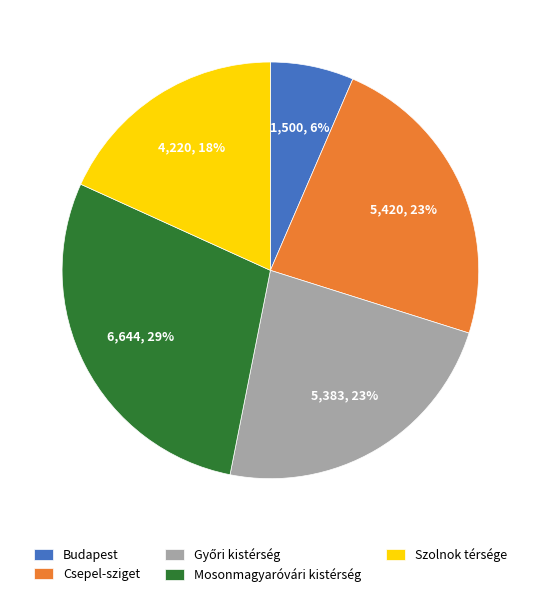

To the nearest percent, what portion does Csepel-sziget represent?

23%